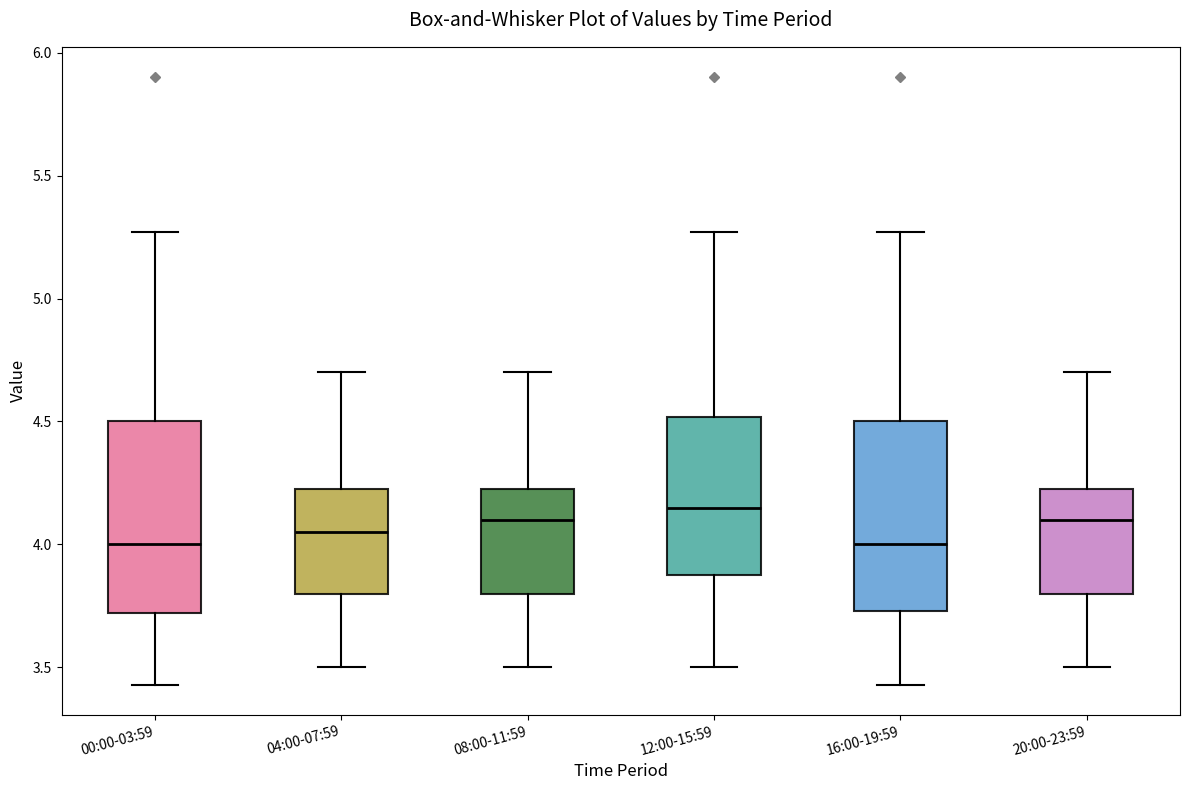

Reading left to right, transcribe this box plot: for each box, give where its median line is, the range the box spans, and where its two whiskers end, as read against the y-axis. The values are not printed on the chart, so give them approximately, as read against the axis.

00:00-03:59: median 4.00, box 3.70 to 4.50, whiskers 3.45 to 5.25
04:00-07:59: median 4.05, box 3.80 to 4.25, whiskers 3.50 to 4.70
08:00-11:59: median 4.10, box 3.80 to 4.25, whiskers 3.50 to 4.70
12:00-15:59: median 4.15, box 3.90 to 4.50, whiskers 3.50 to 5.25
16:00-19:59: median 4.00, box 3.75 to 4.50, whiskers 3.45 to 5.25
20:00-23:59: median 4.10, box 3.80 to 4.25, whiskers 3.50 to 4.70